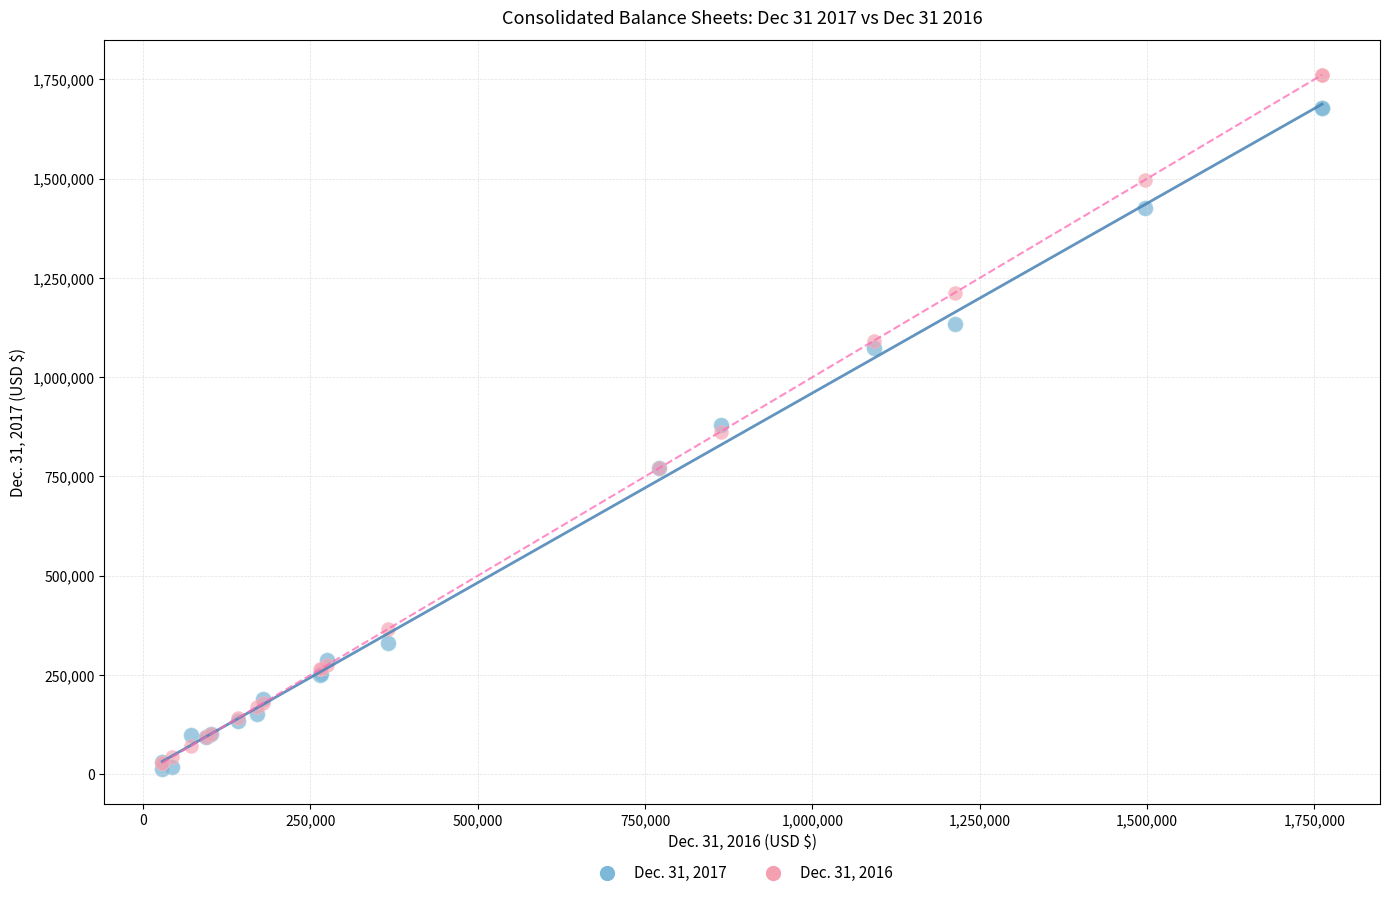

Which series reaches the maximum Y coordinate?

Dec. 31, 2016